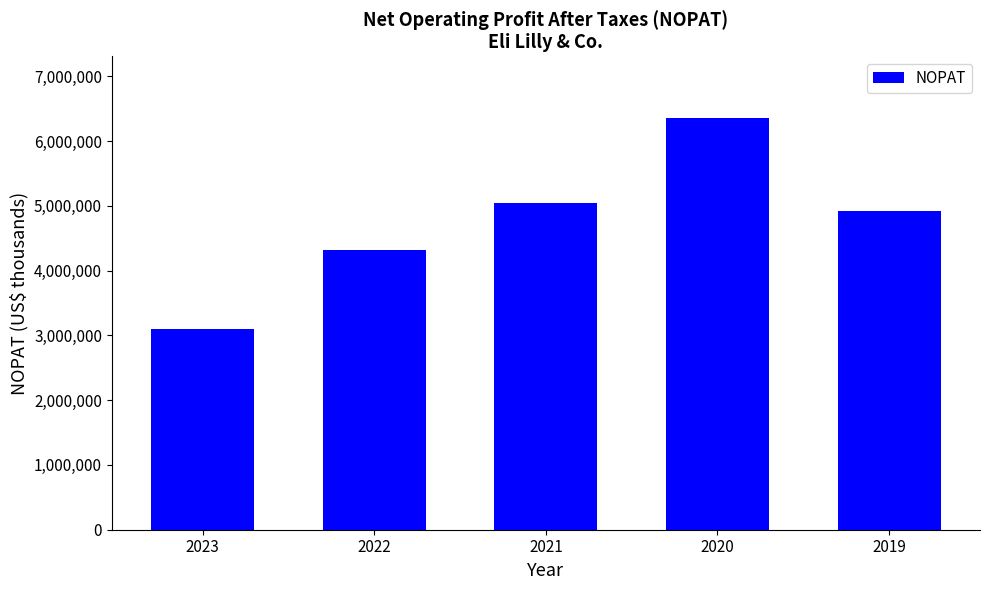

What is the value of the 4th bar from the left?

6357340